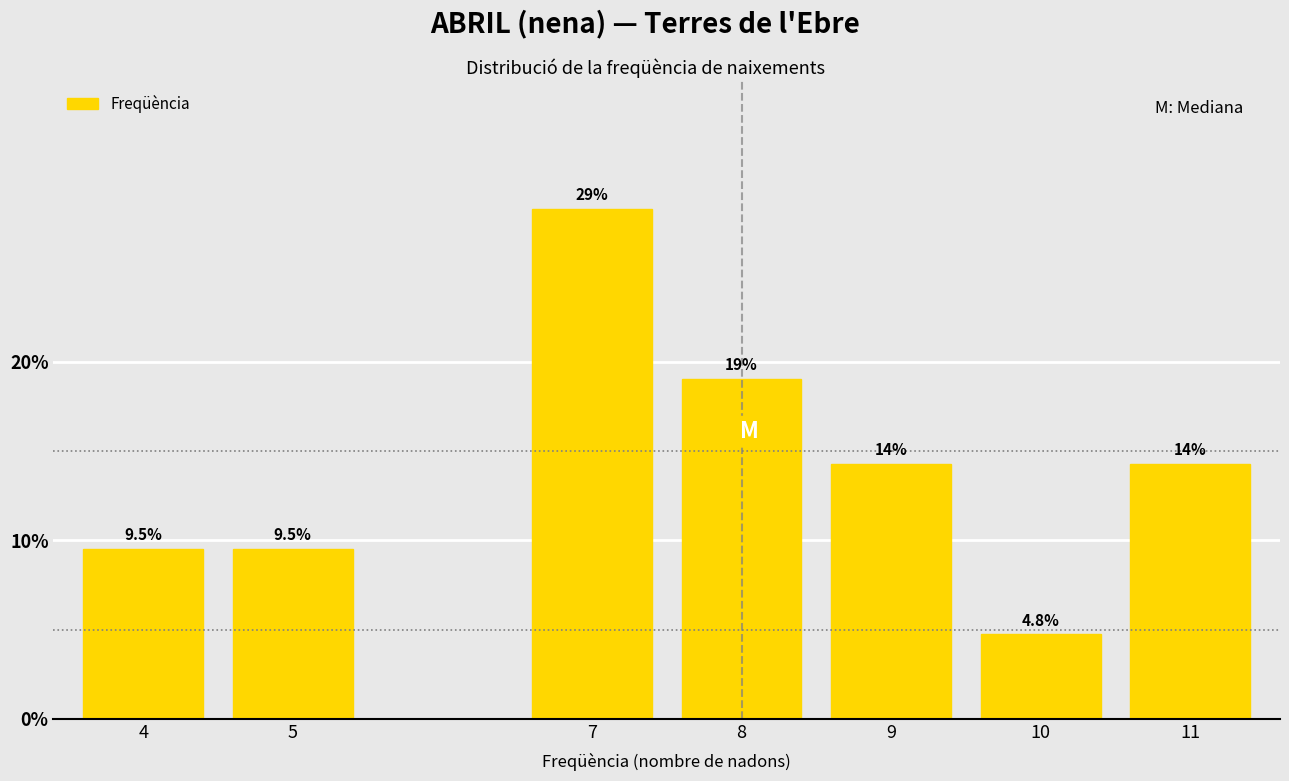

Reading right to left, extract all data points from this chart.

14.3	4.8	14.3	19.0	28.6	9.5	9.5